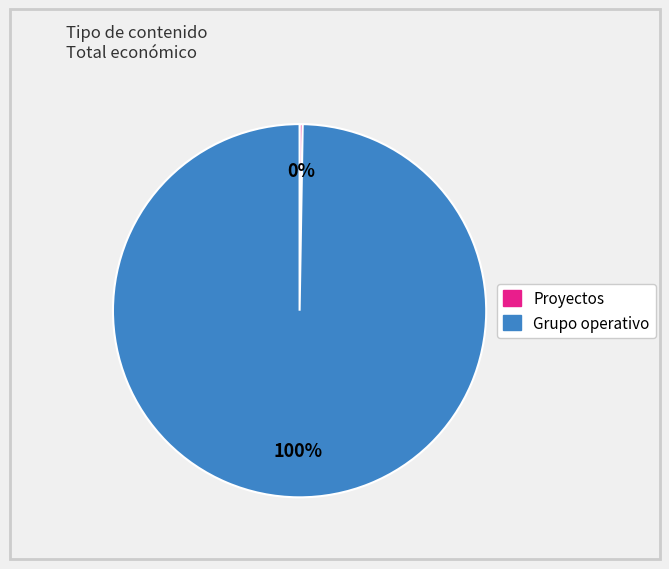

Is there any slice that represents more than half of the pie?

Yes